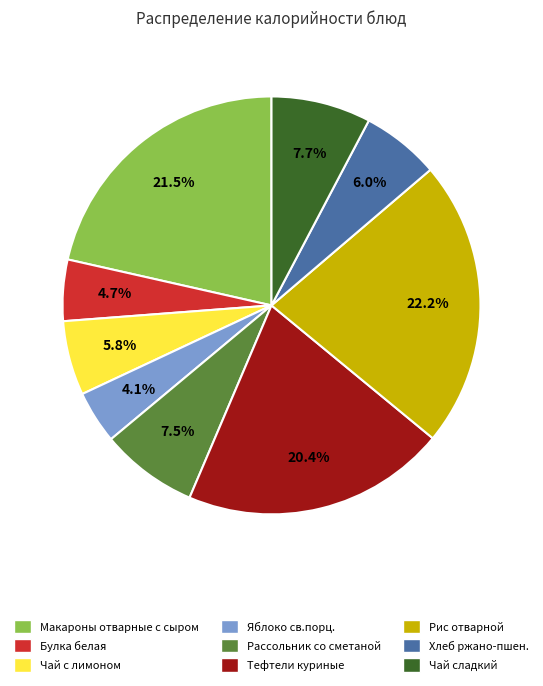

How much of the chart is everything except Чай сладкий?

92.3%